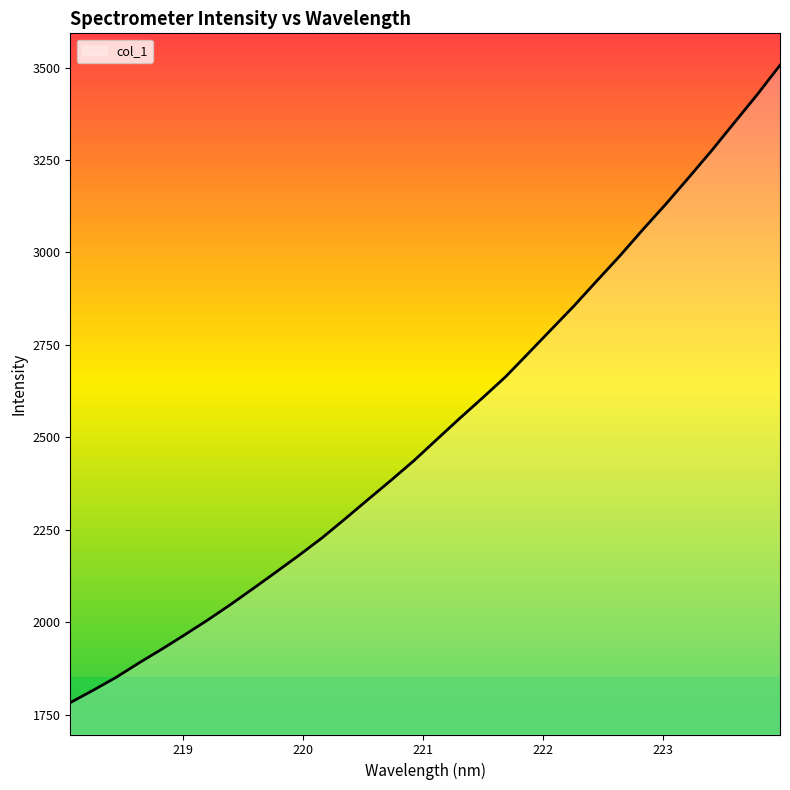

What is the difference between the maximum and minimum values?

1723.9